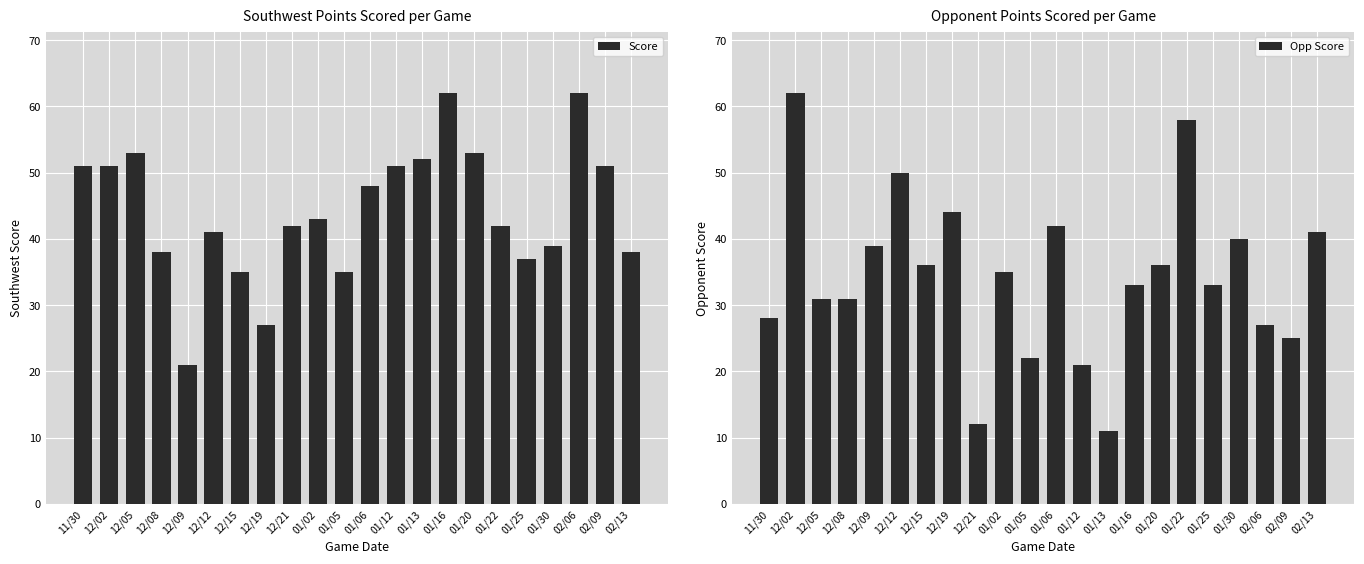

Reading left to right, extract all data points from this chart.

Score: 51	51	53	38	21	41	35	27	42	43	35	48	51	52	62	53	42	37	39	62	51	38
Opp Score: 28	62	31	31	39	50	36	44	12	35	22	42	21	11	33	36	58	33	40	27	25	41